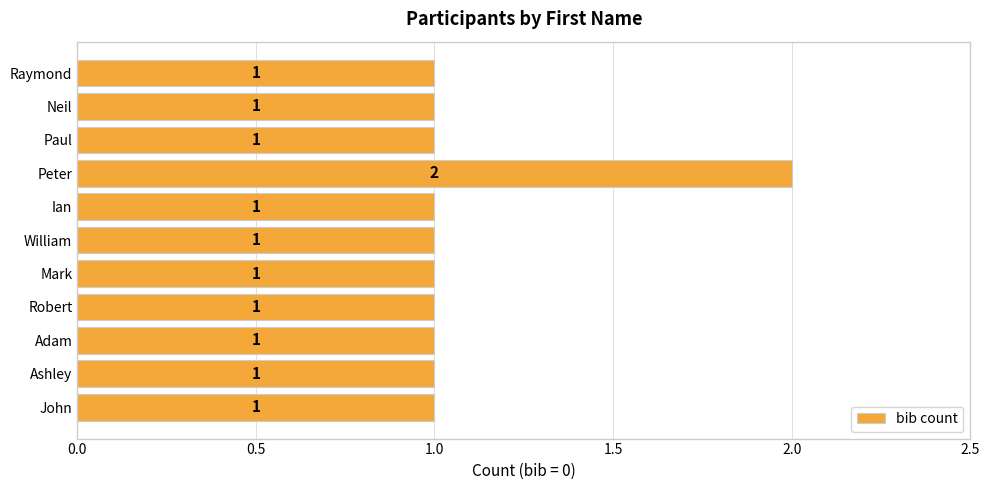

What is the sum of all values?

12